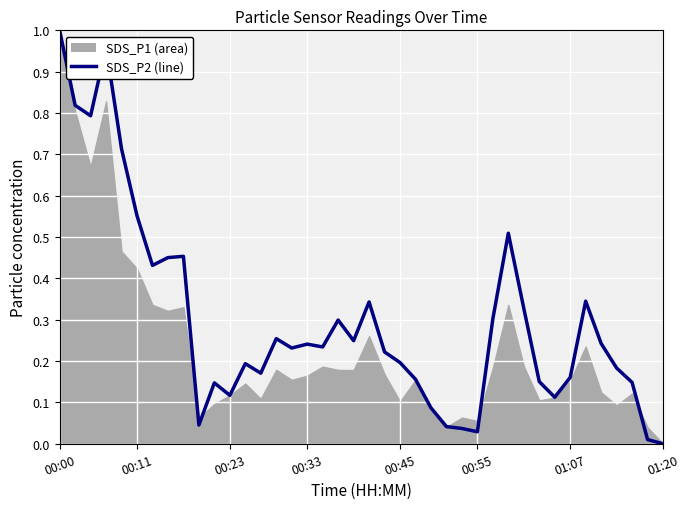

Read the value at 35.

0.2